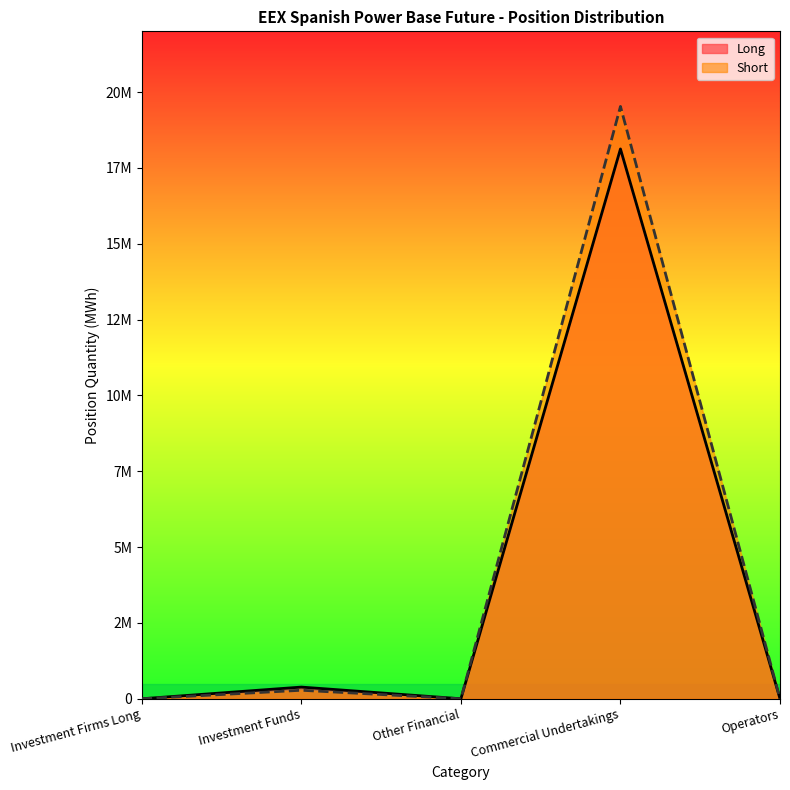

What is the difference between the Long values at Other Financial and Commercial Undertakings?

18123208